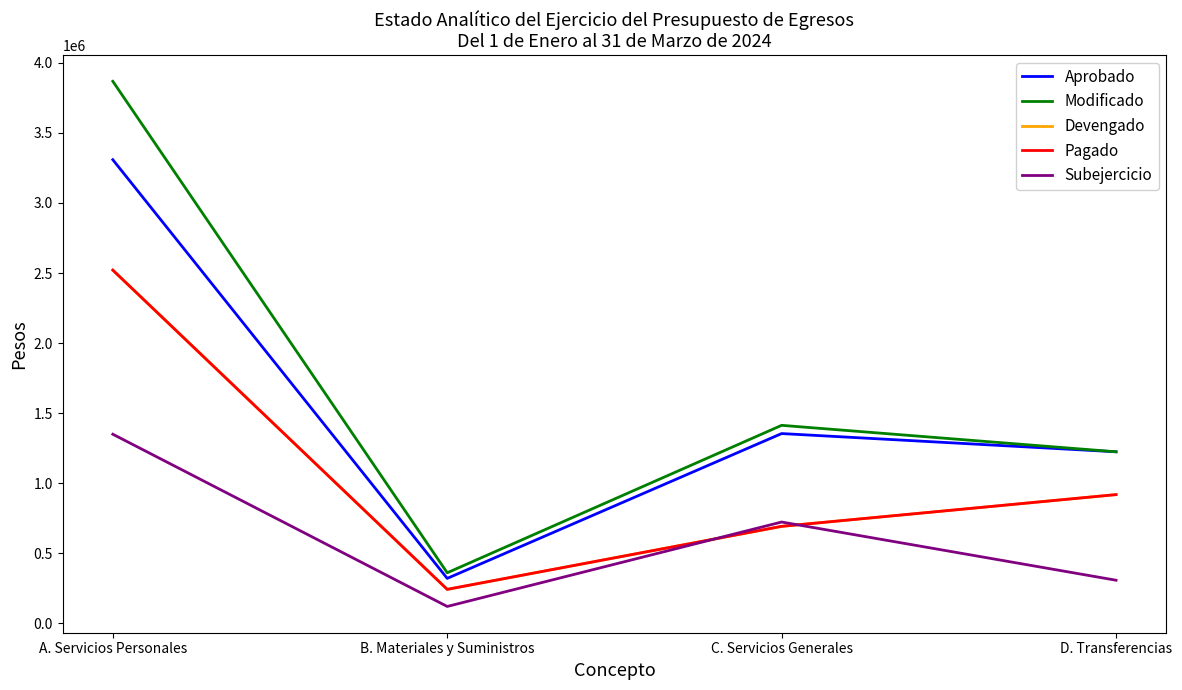

Does the chart display data point markers on the line(s)?

No